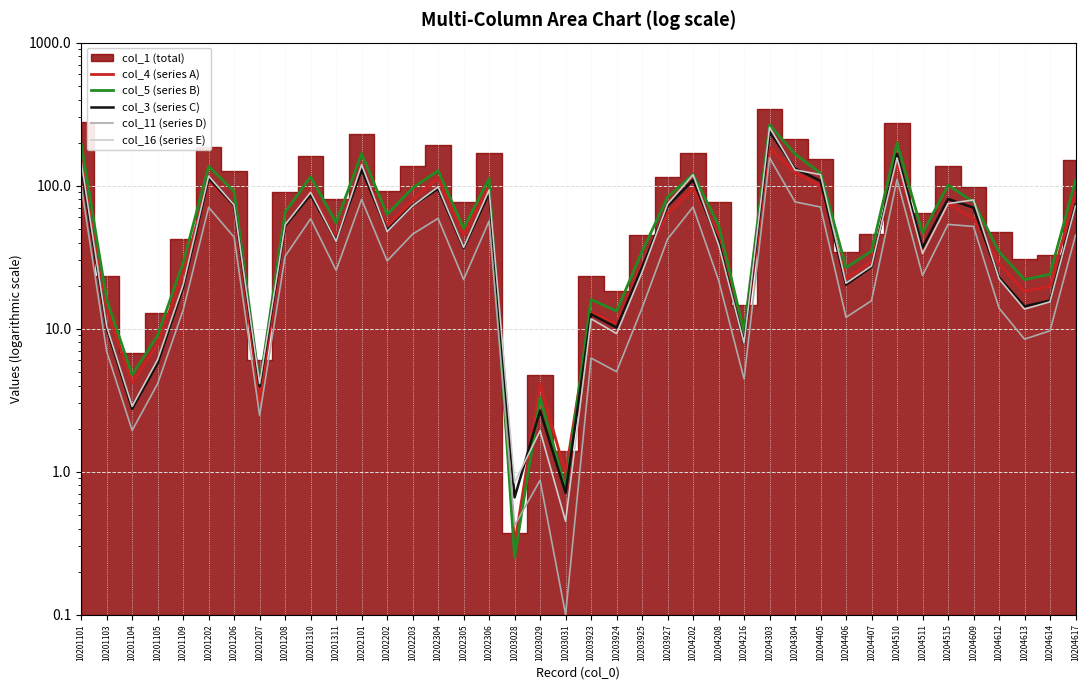

How many lines are shown in the chart?

5